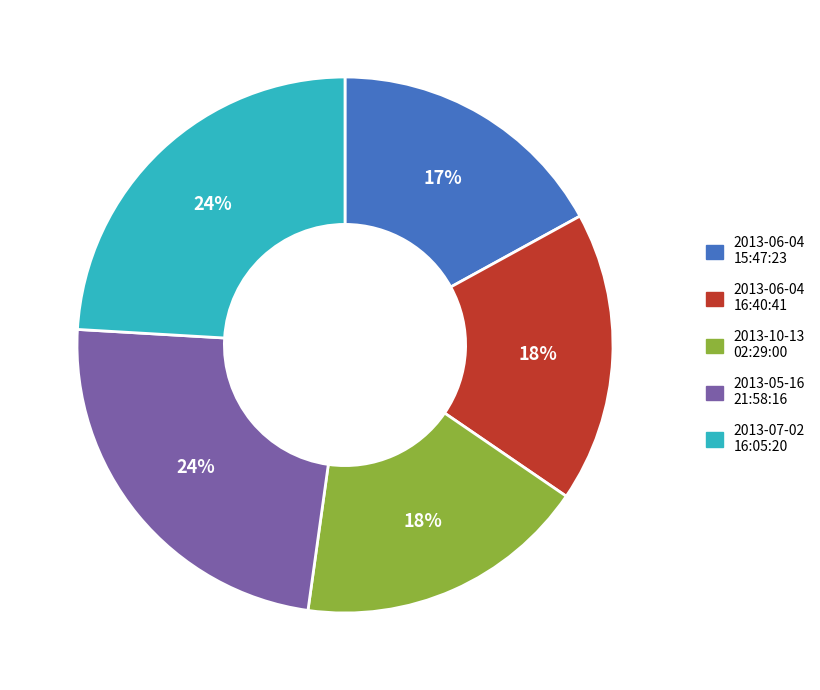

The 2013-10-13 02:29:00 slice represents 18% of the pie. True or false?

True